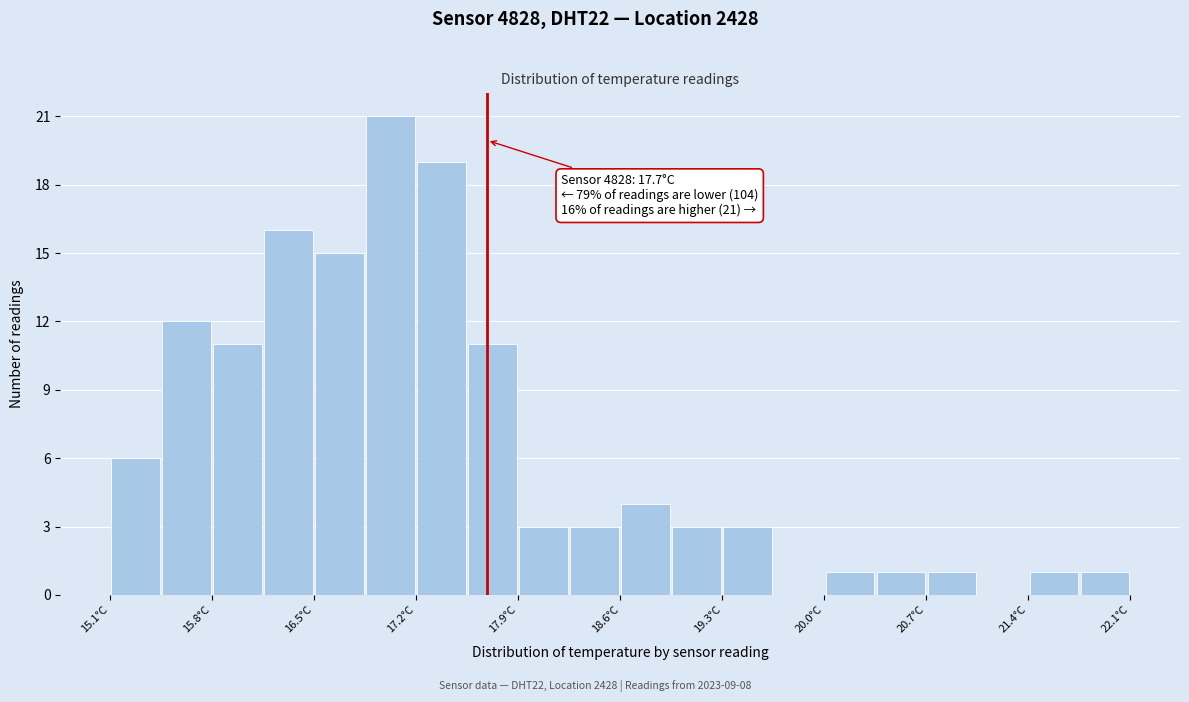

Around what value on the x-axis is the tallest bar? Give the approximate position of its centre, as read against the axis.

17.0